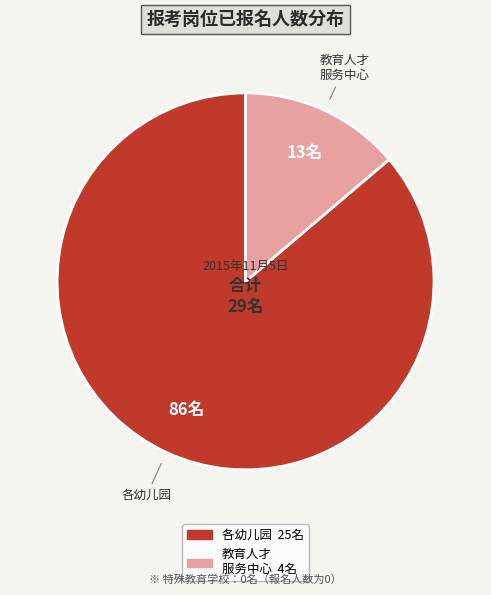

How many segments does this pie chart have?

2